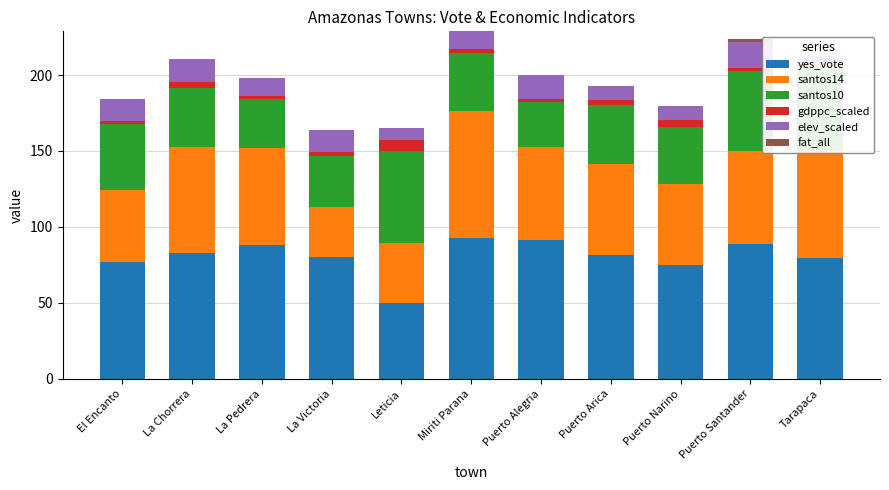

What is the difference between the highest and lowest values at Puerto Santander?

86.7